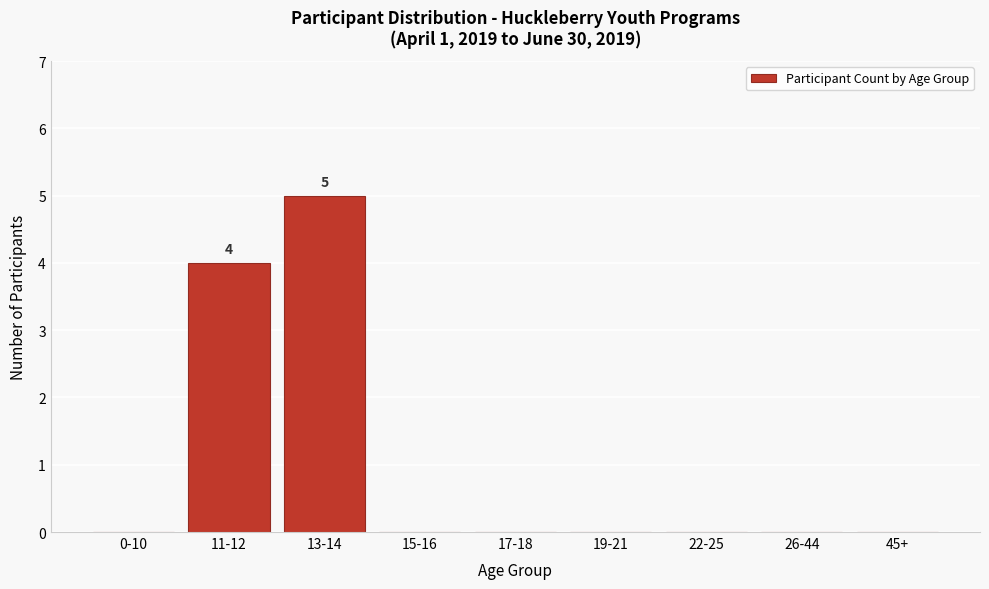

Reading right to left, extract all data points from this chart.

45+=0	26-44=0	22-25=0	19-21=0	17-18=0	15-16=0	13-14=5	11-12=4	0-10=0